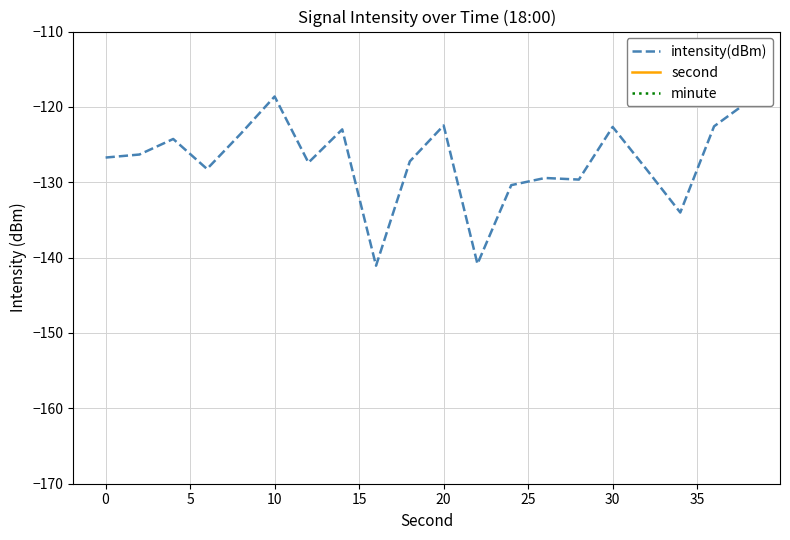

Which series has the largest range (max minus min)?

second